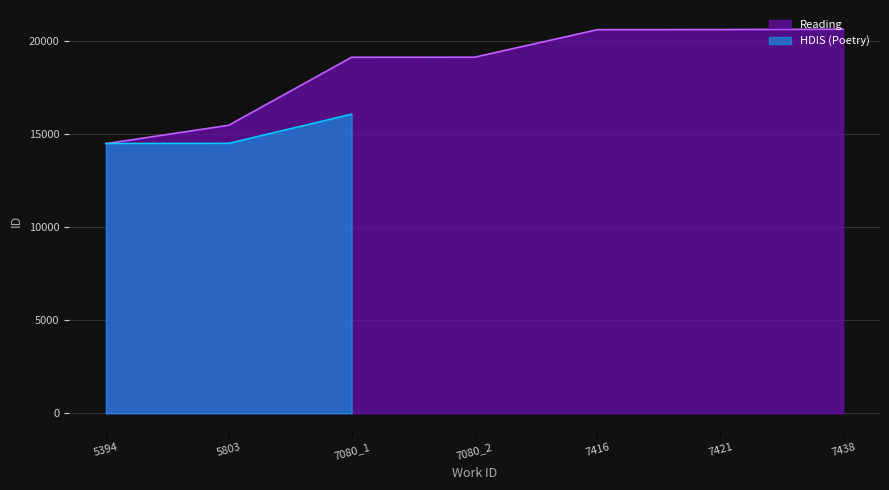

How many values exceed 19125?

3